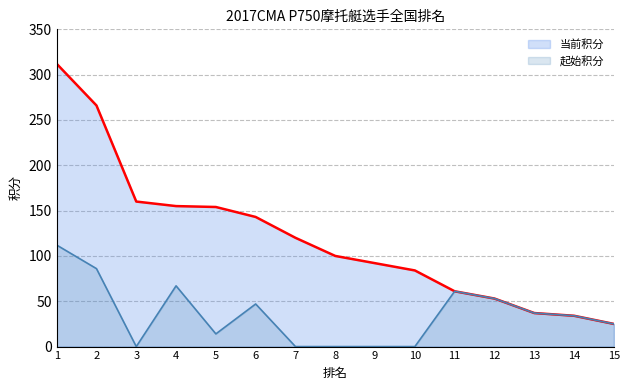

At how many categories does at least one series exceed 154?

4